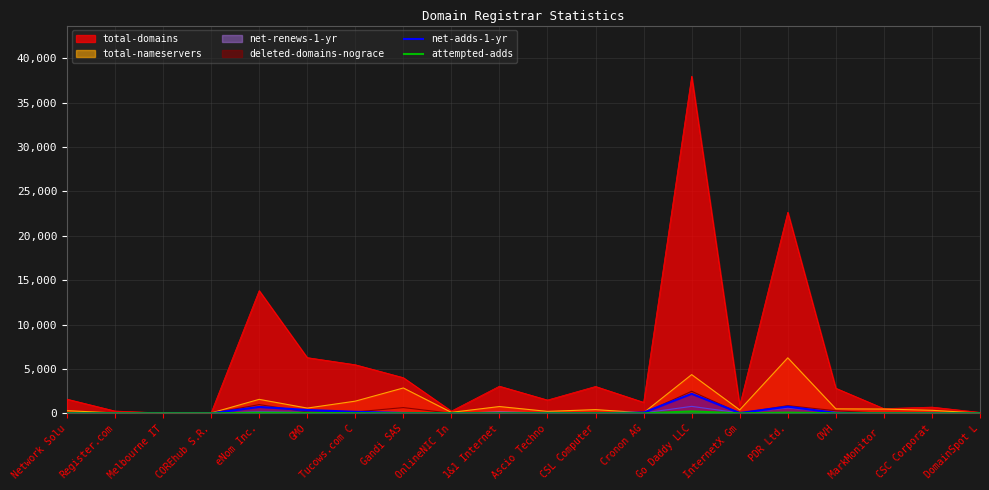

What is the label of the 1st point from the left?

Network Solu